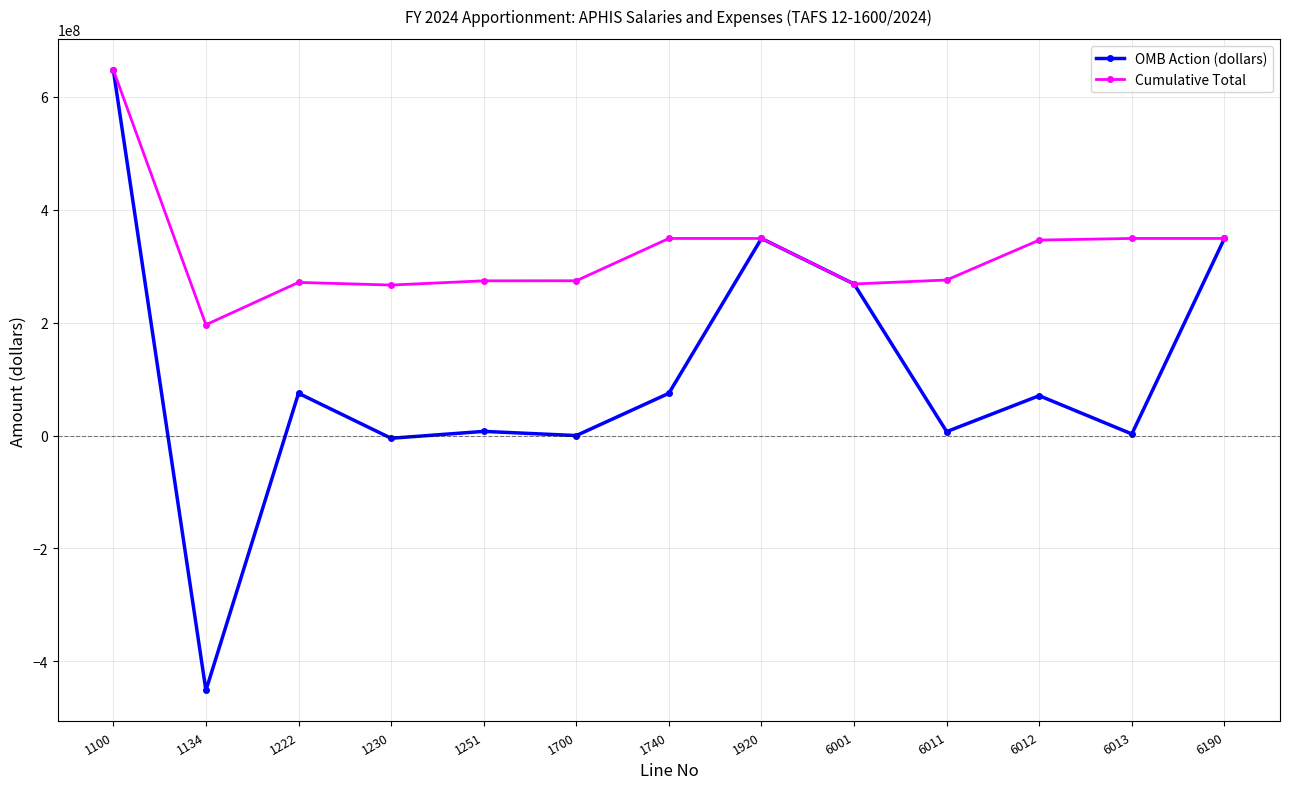

Where is OMB Action (dollars) nearest to the value 98225733?

1222